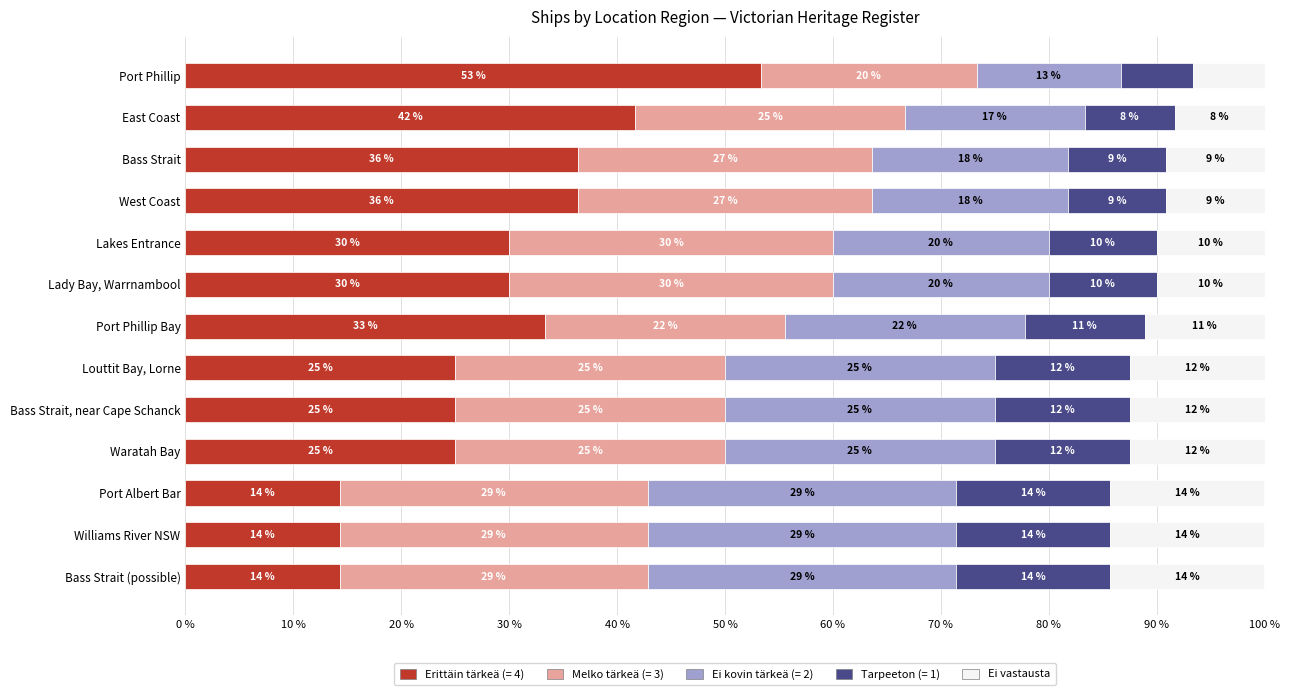

What are all the series names shown in the legend?

Erittäin tärkeä (= 4), Melko tärkeä (= 3), Ei kovin tärkeä (= 2), Tarpeeton (= 1), Ei vastausta